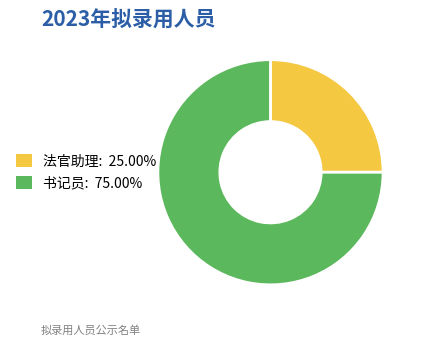

Combined, do 书记员 and 法官助理 account for over 50%?

Yes